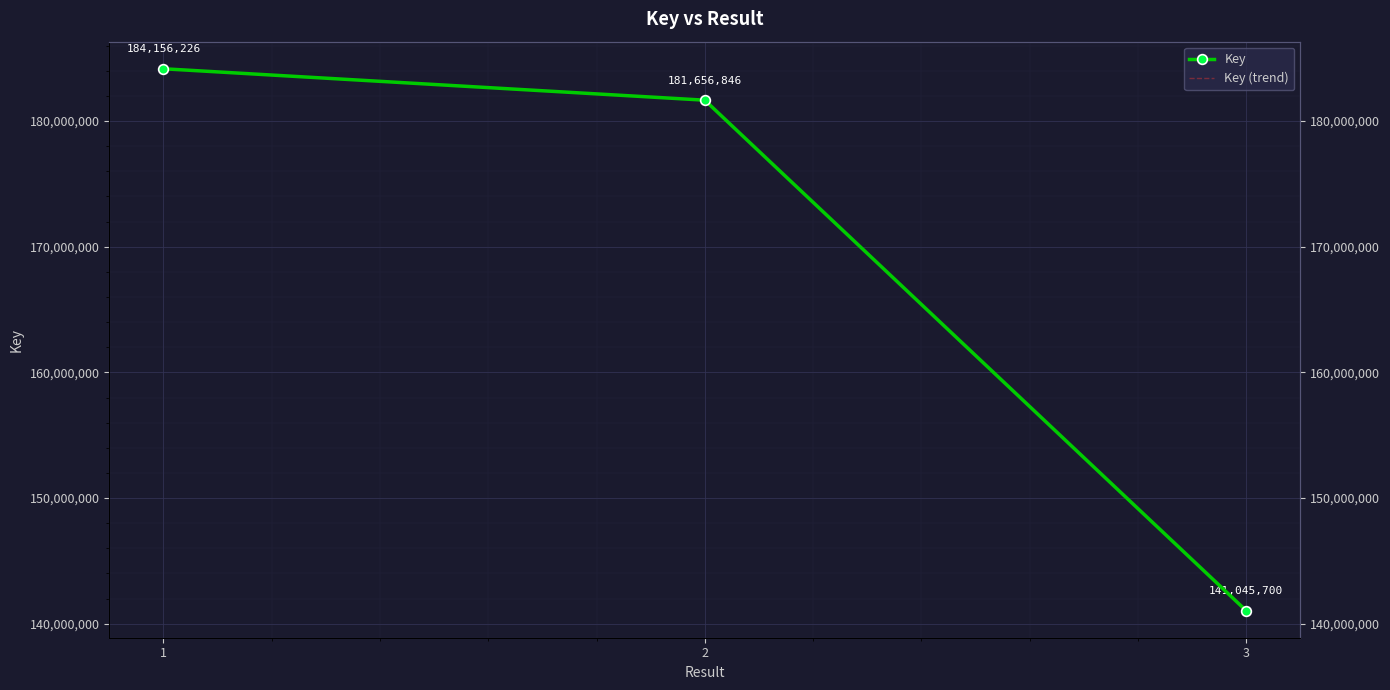

Read the Key value at 3, to the nearest 50.

141045700